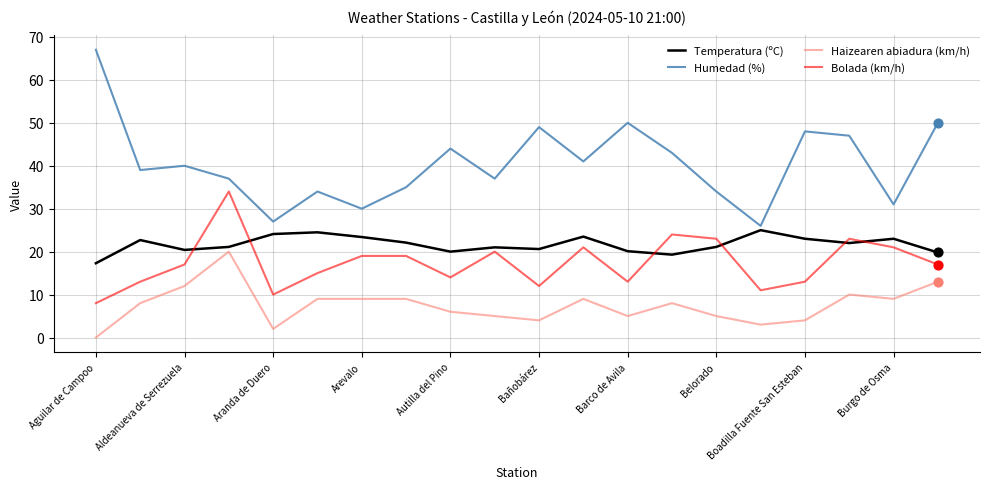

Which series has the largest total across all categories?

Humedad (%)